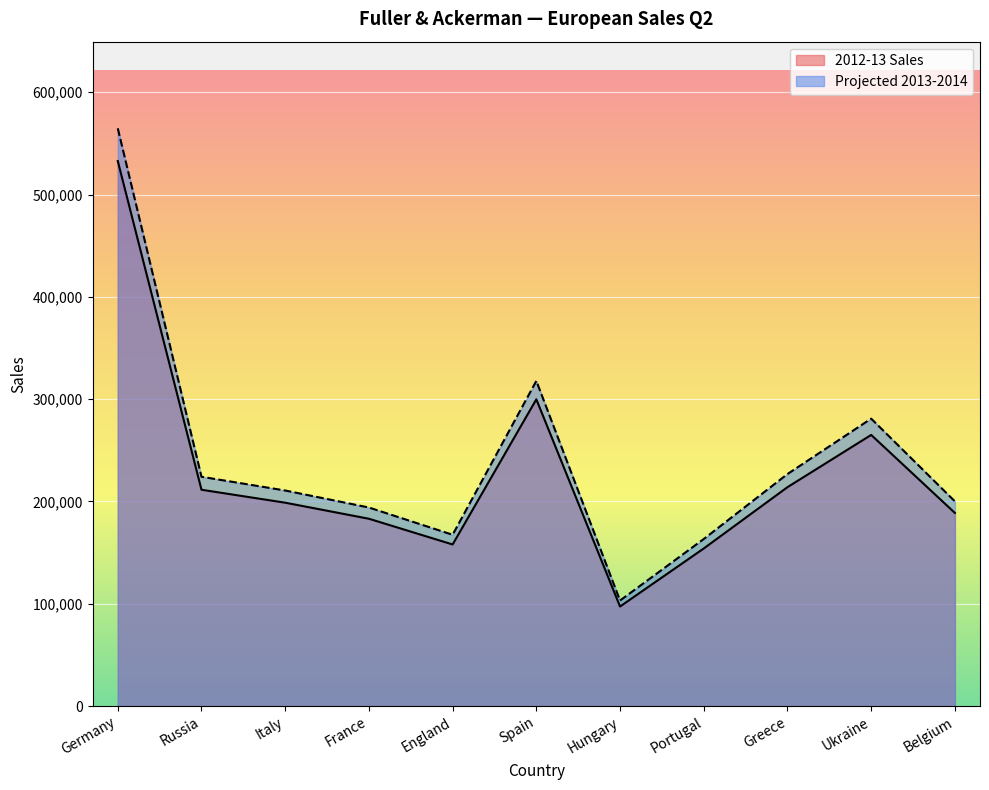

True or false: Projected 2013-2014 and 2012-13 Sales cross at least once.

False